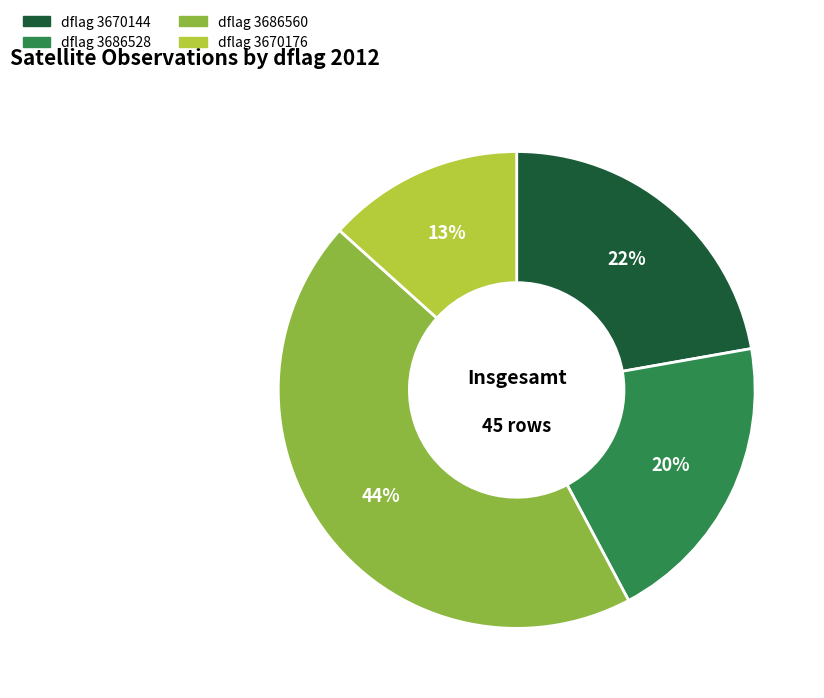

To the nearest percent, what is the average slice percentage?

25%